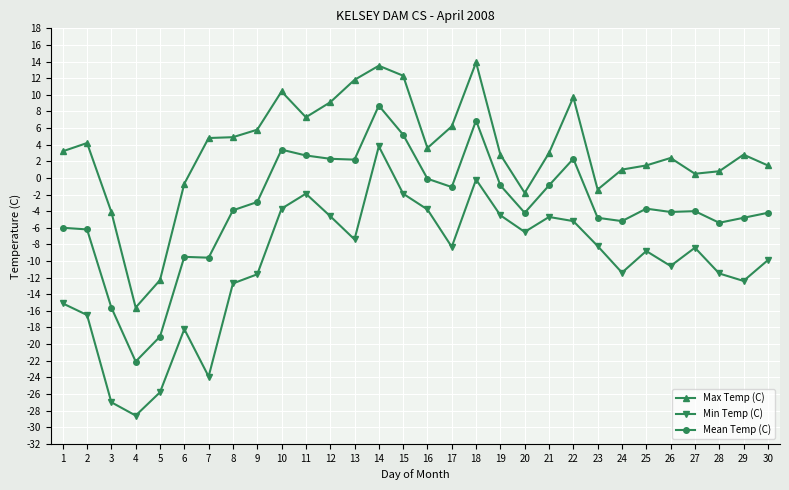

What is the difference between the highest and lowest values at 7?

28.7